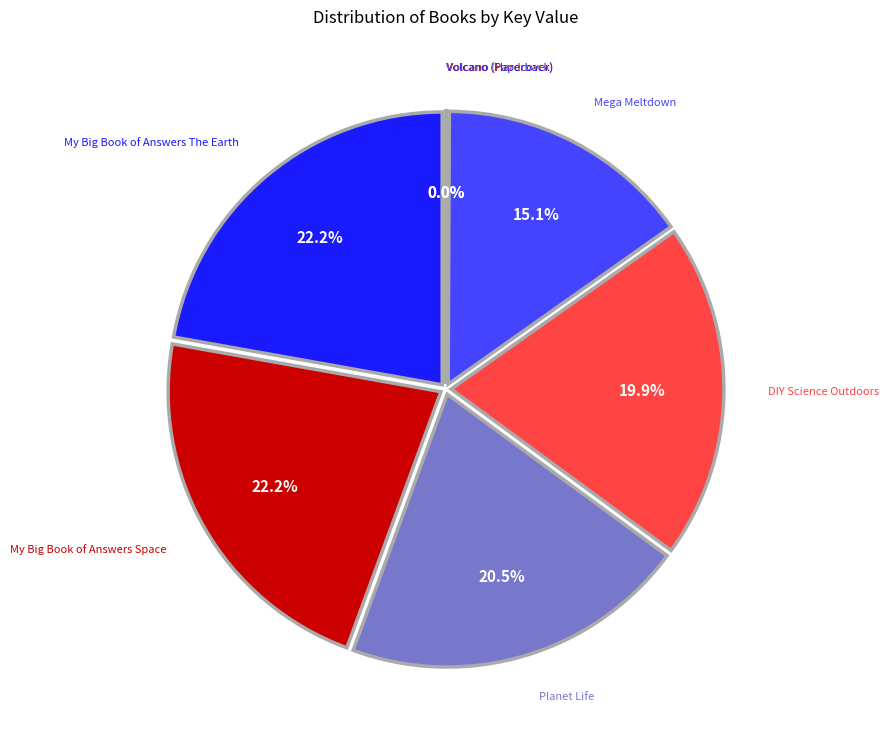

Rank the categories by value from highest to lowest.

My Big Book of Answers Space, My Big Book of Answers The Earth, Planet Life, DIY Science Outdoors, Mega Meltdown, Volcano (Hardcover), Volcano (Paperback)